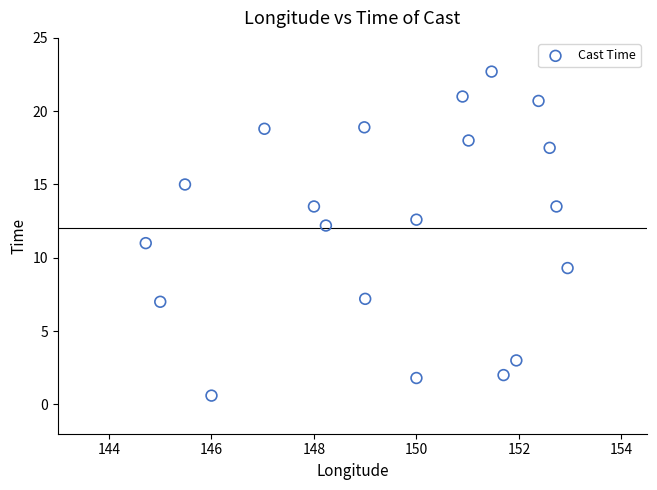

What is the range of Y values (max minus min)?

22.1